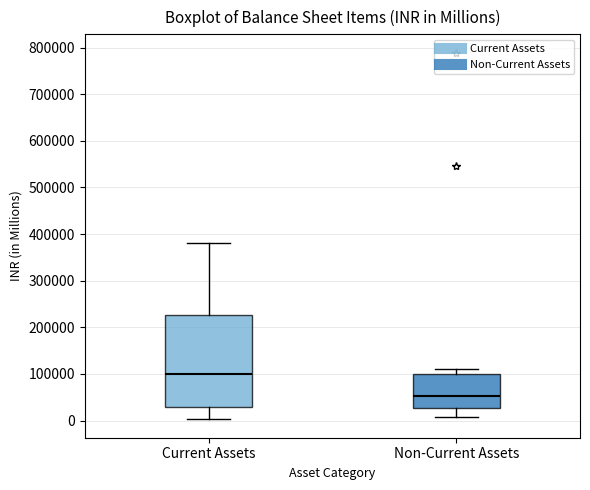

Which box has the lowest median line?

Non-Current Assets